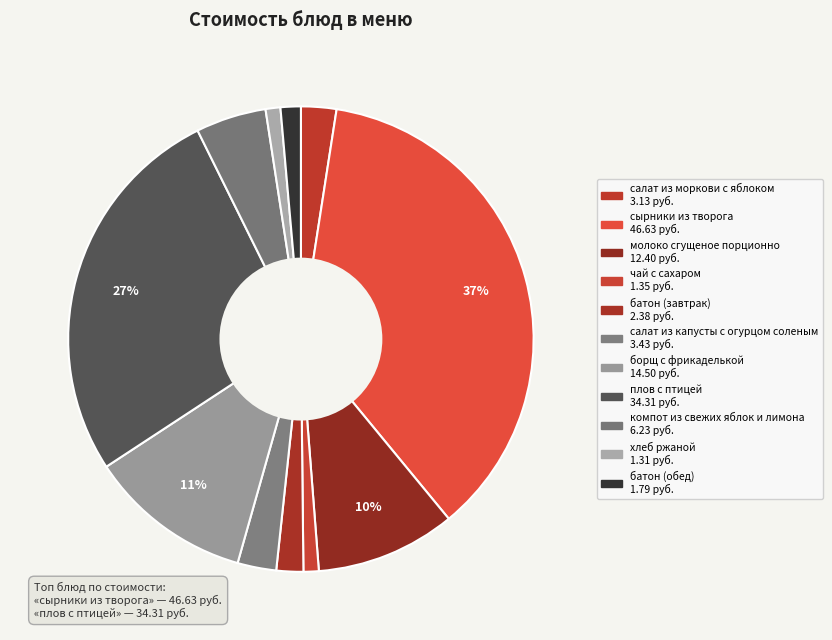

To the nearest percent, what percentage of the pie is хлеб ржаной?

1%